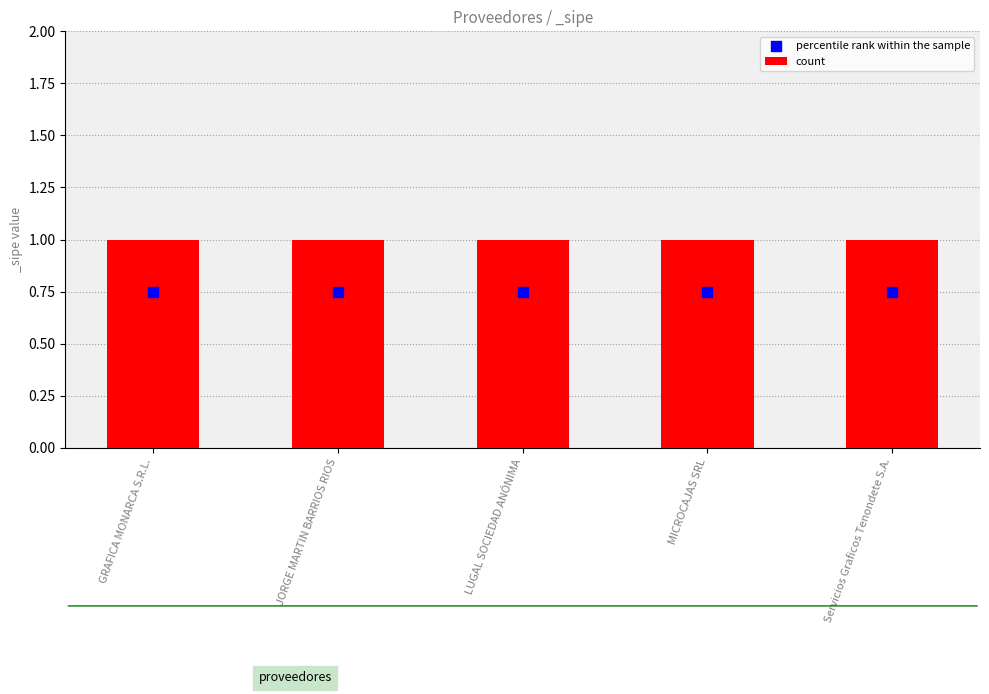

At how many categories does at least one series exceed 0?

5